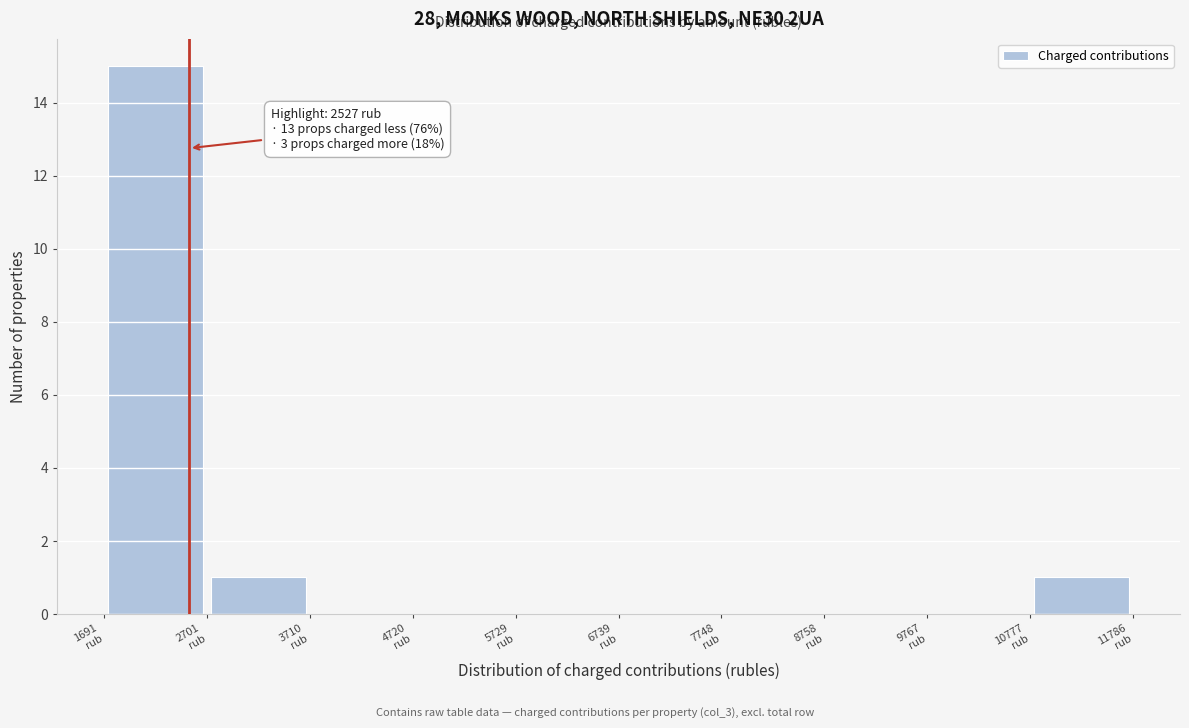

Over which range of the x-axis is the bar tallest?

1600 to 2800